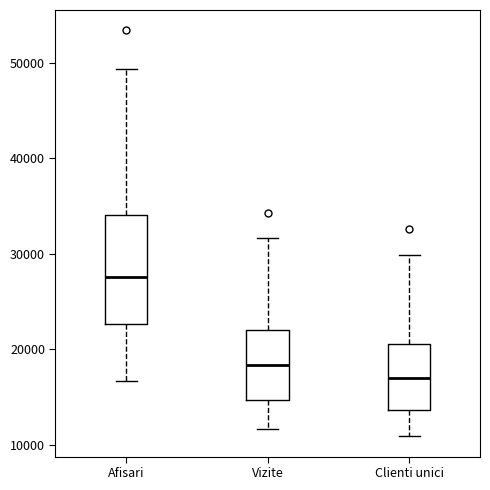

Reading left to right, read every box against the y-axis: the position of its median line, the range the box covers, and the ends of its whiskers. The values are not printed on the chart, so give them approximately, as read against the axis.

Afisari: median 28000, box 23000 to 34000, whiskers 17000 to 49000
Vizite: median 18000, box 15000 to 22000, whiskers 12000 to 32000
Clienti unici: median 17000, box 14000 to 21000, whiskers 11000 to 30000